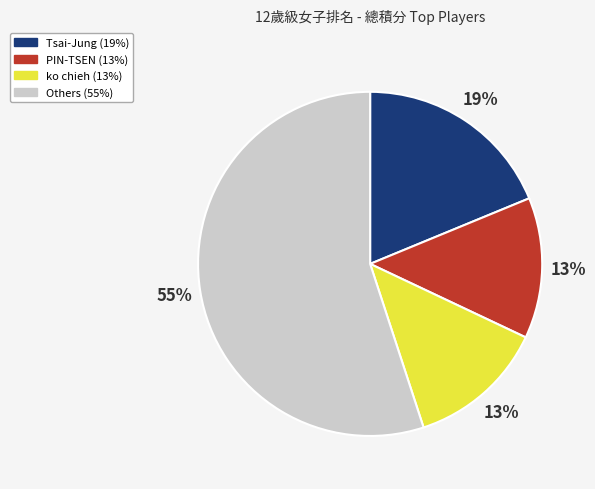

To the nearest percent, what is the average slice percentage?

25%